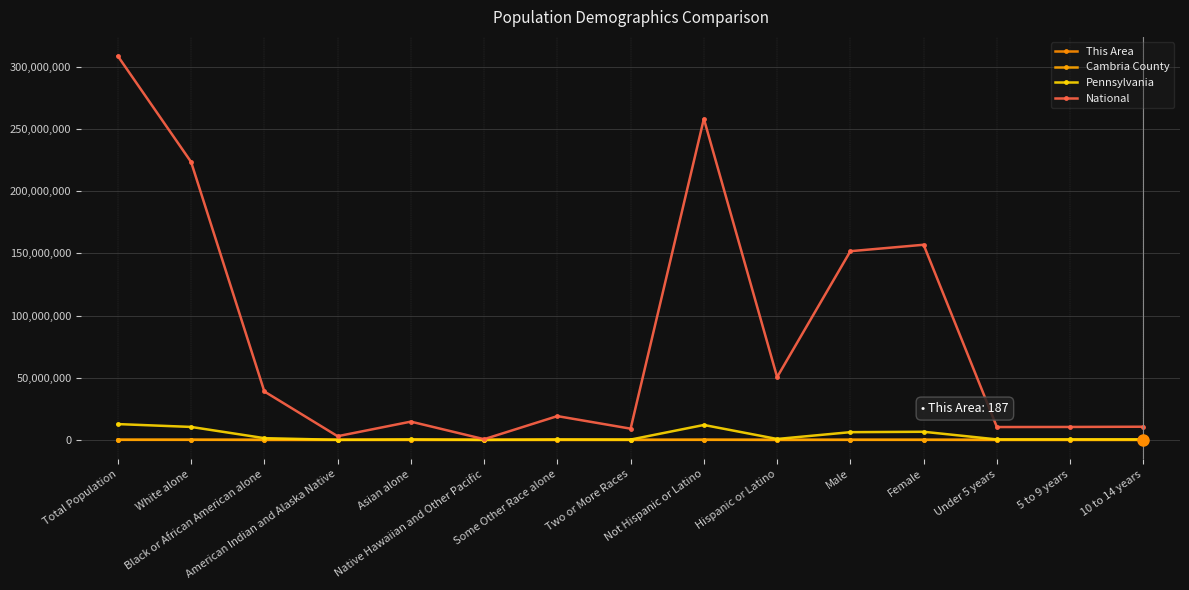

Which series has the widest spread of values?

National